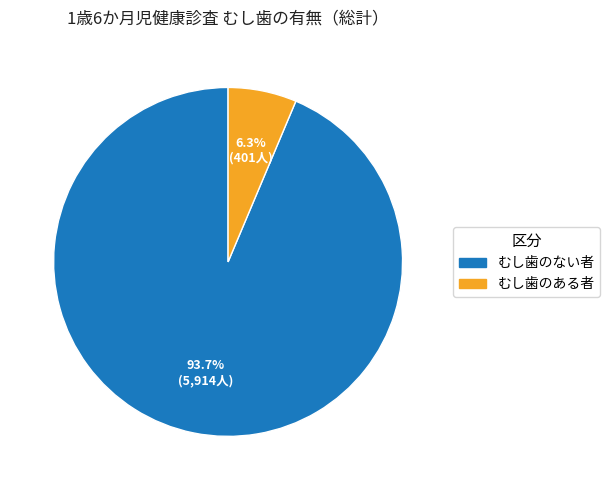

To the nearest percent, what percentage of the pie is むし歯のある者?

6%